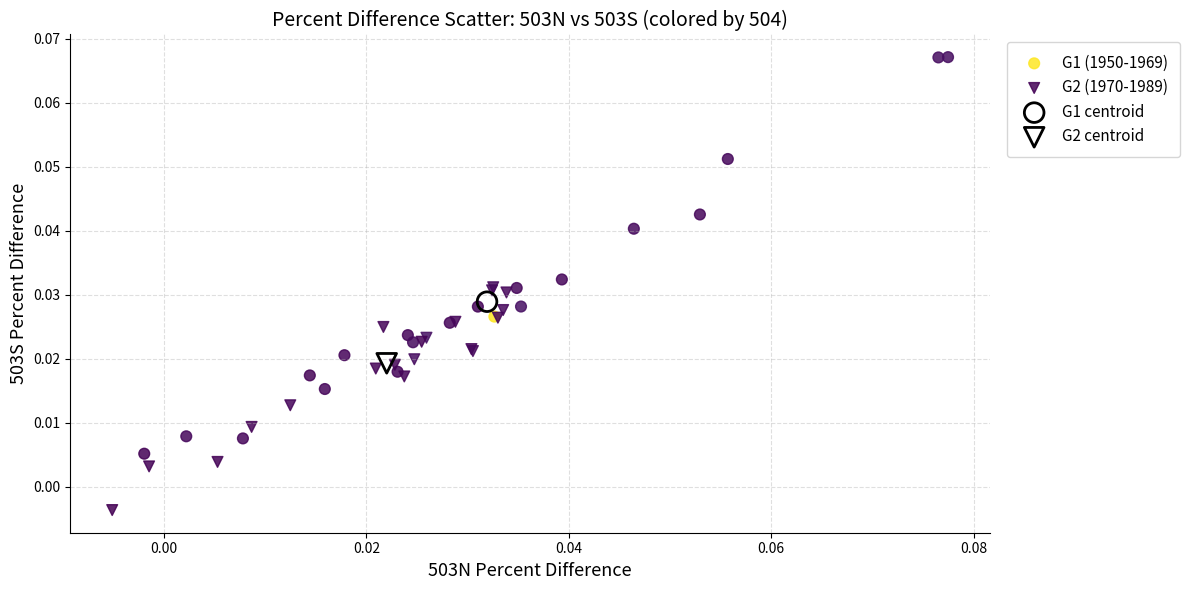

What are all the series names shown in the legend?

G1 (1950-1969), G2 (1970-1989), G1 centroid, G2 centroid